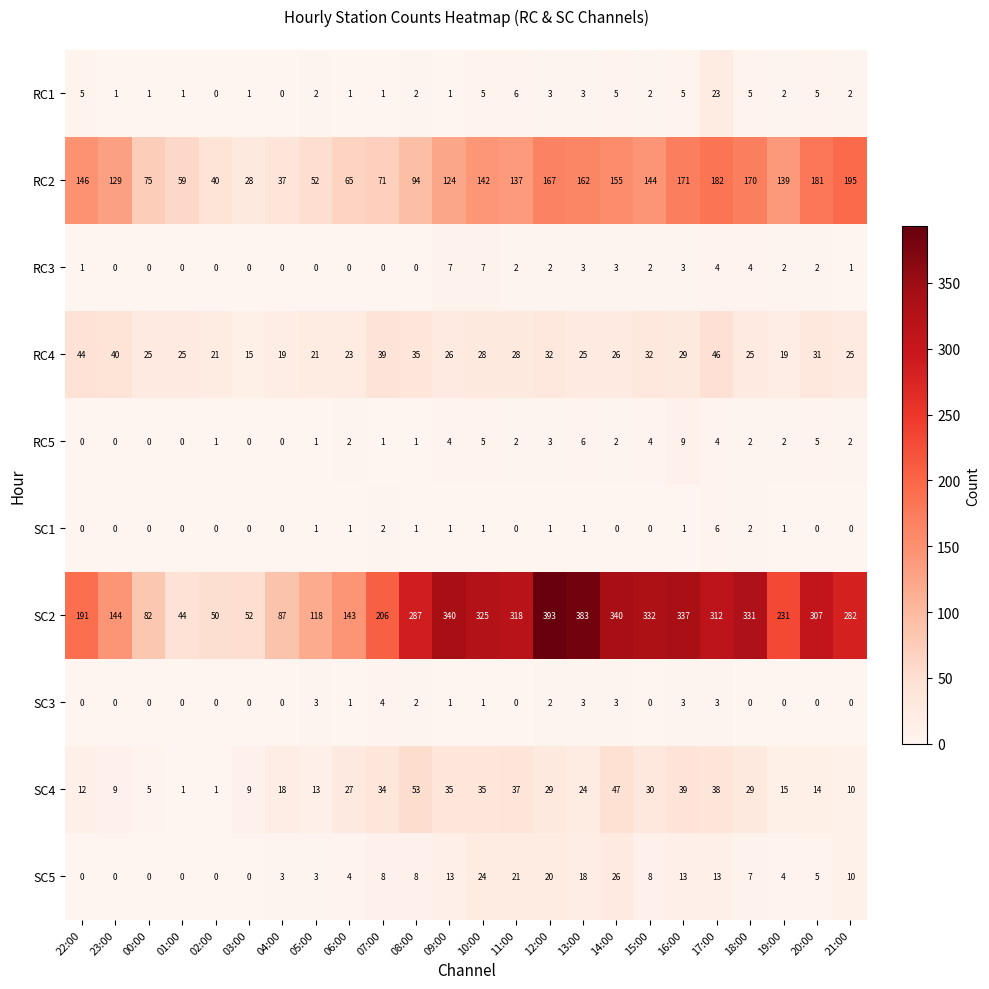

True or false: RC4 has a value of 23 at 06:00.

True